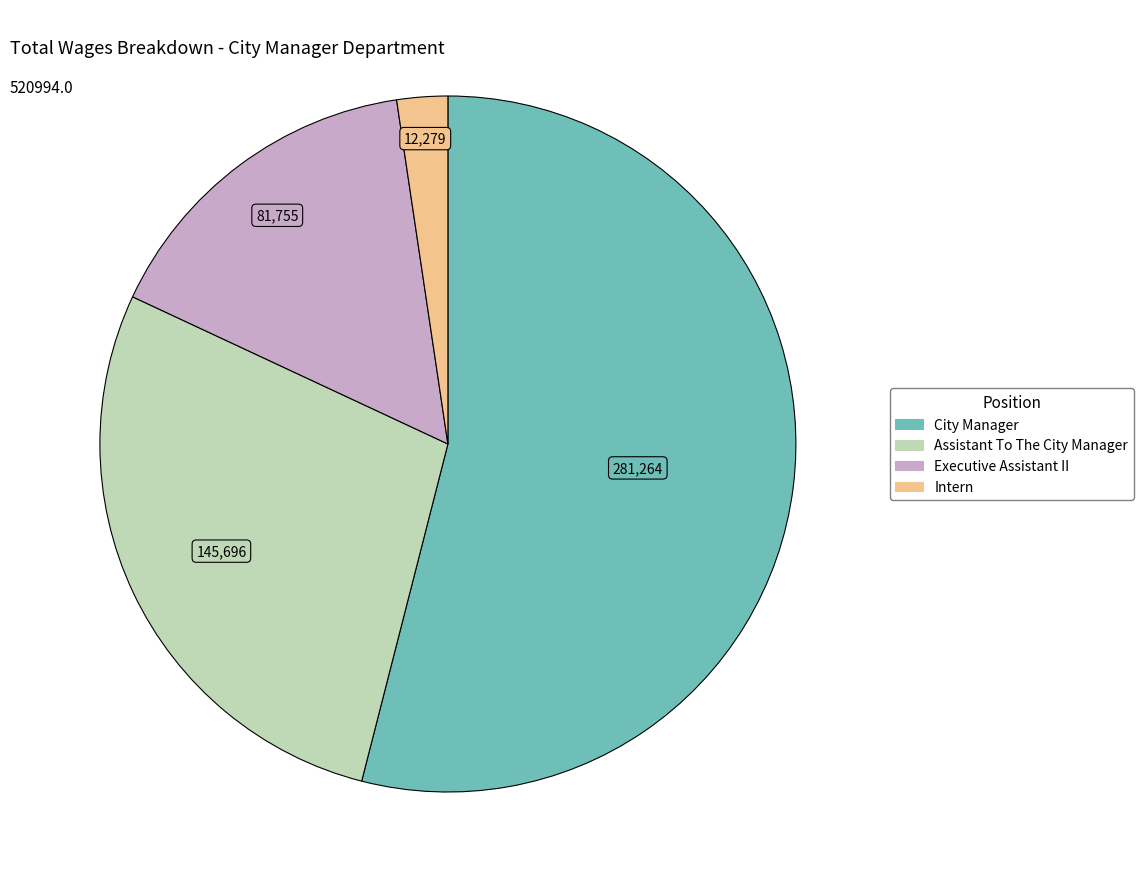

Approximately how many times larger is the value at Executive Assistant II compared to City Manager?

0.3